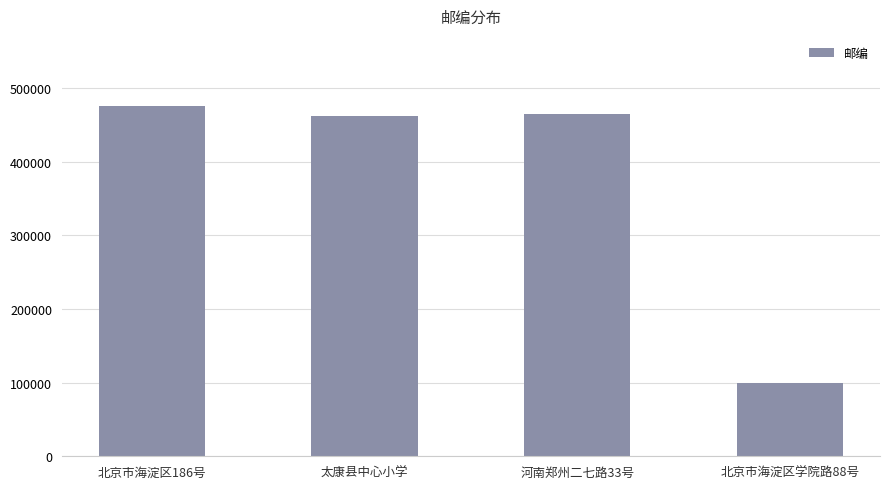

At which category does the chart reach its minimum across all series?

北京市海淀区学院路88号